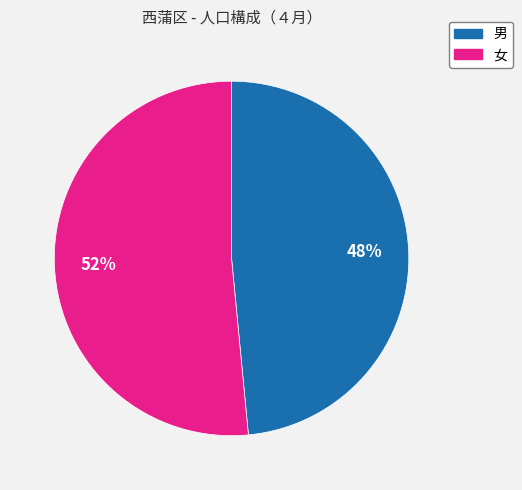

Which slice is the smallest?

男